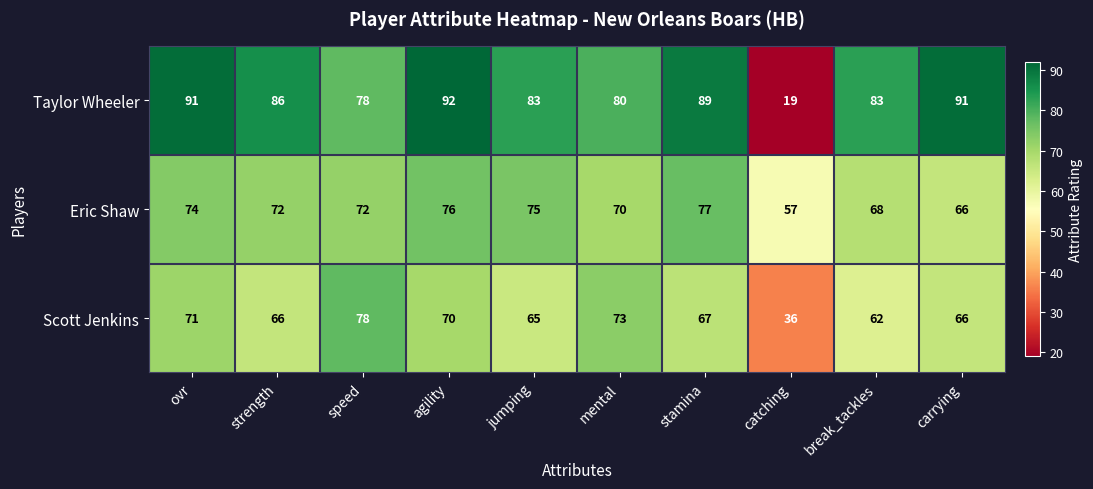

What is the smallest value displayed?

19